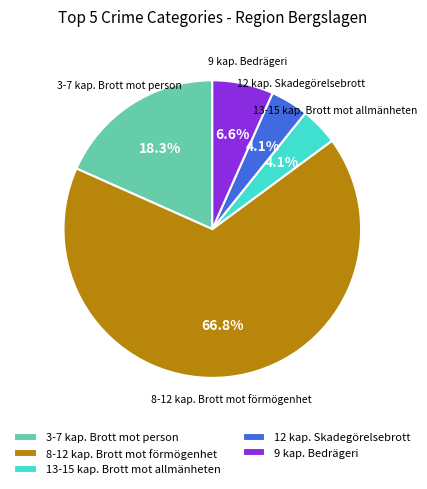

Combined, what portion of the pie is 3-7 kap. Brott mot person and 12 kap. Skadegörelsebrott?

22.4%